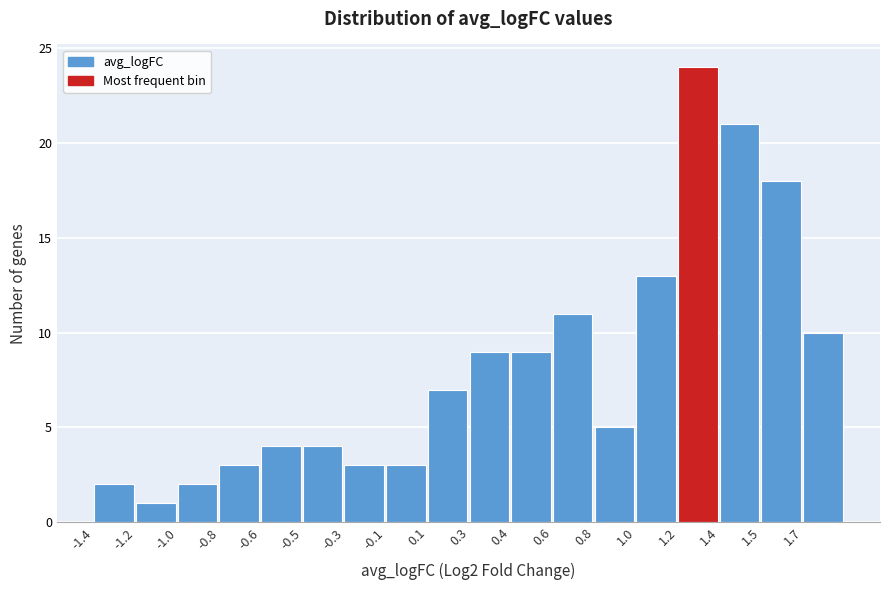

Reading left to right, extract all data points from this chart.

2	1	2	3	4	4	3	3	7	9	9	11	5	13	24	21	18	10